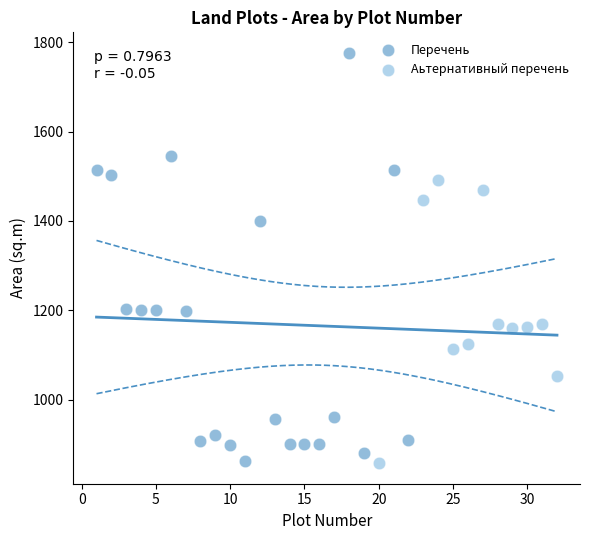

Which series has the widest spread of Y values?

Перечень